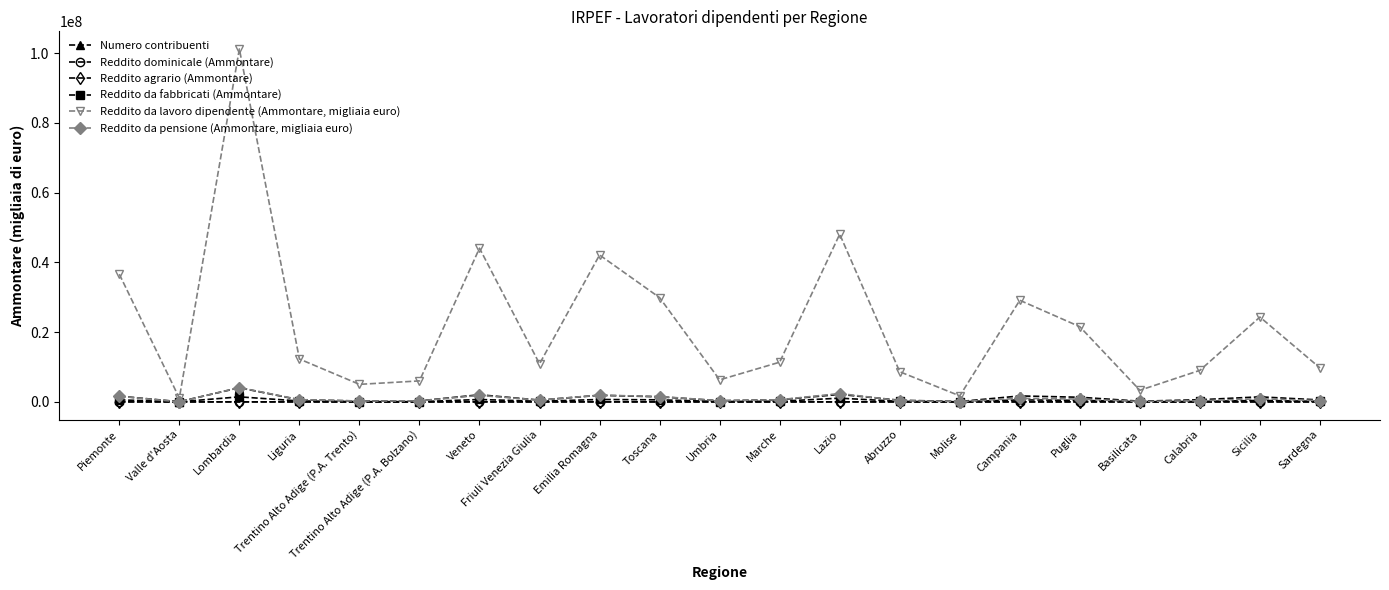

True or false: Reddito da lavoro dipendente (Ammontare, migliaia euro) and Reddito da pensione (Ammontare, migliaia euro) intersect in this chart.

False